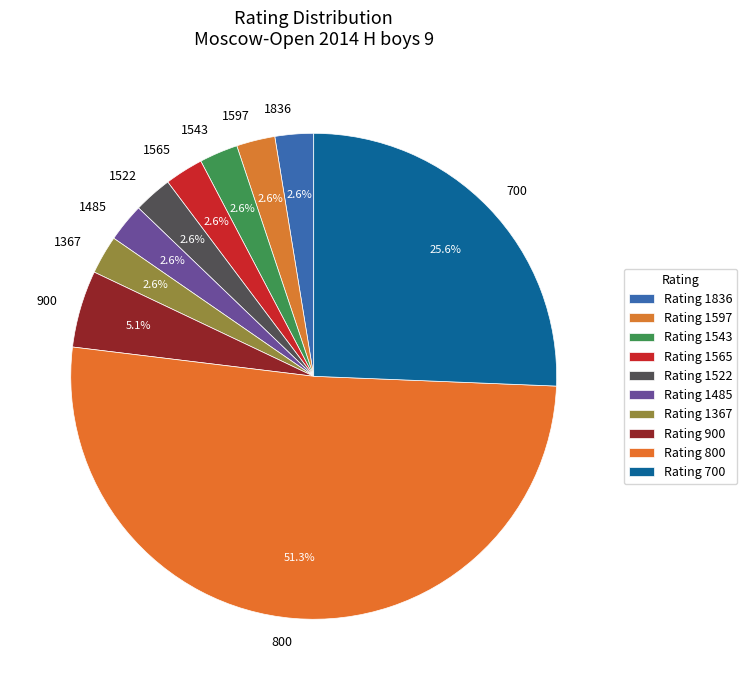

To the nearest percent, what is the difference between the largest and smallest slice percentages?

49%